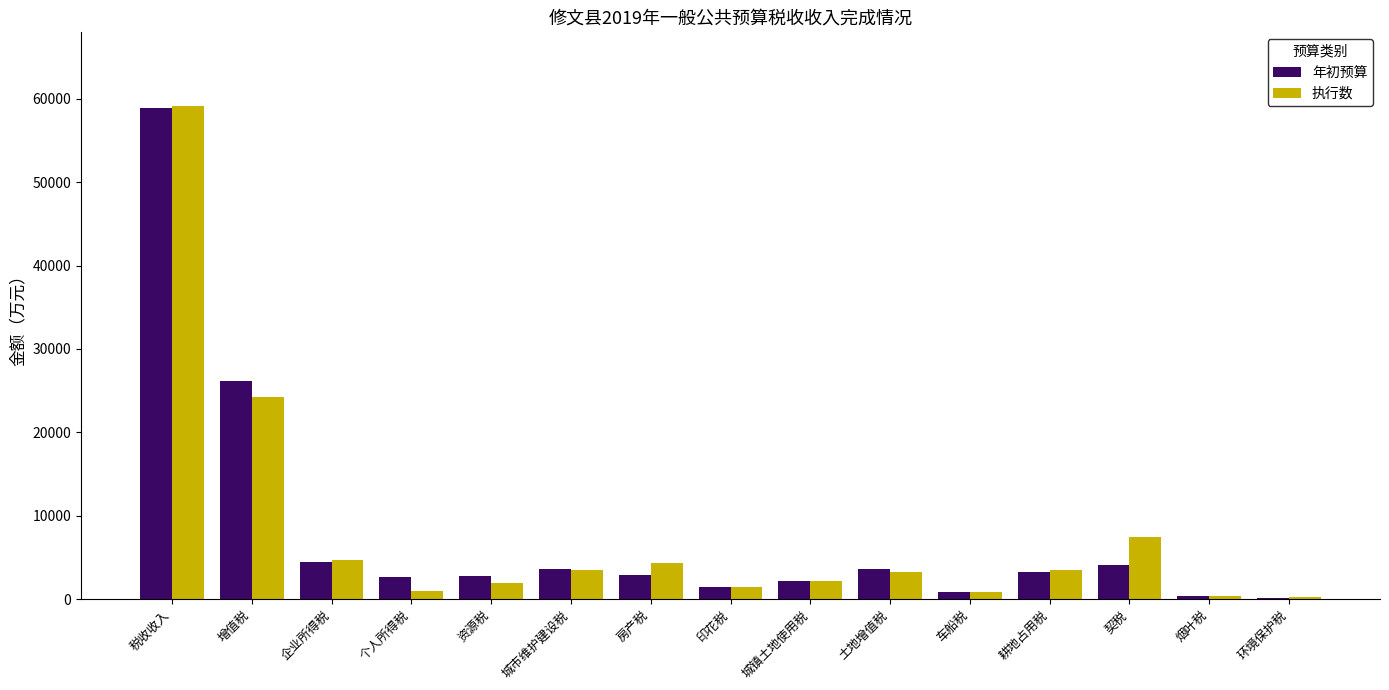

What is the sum of the 年初预算 values at 土地增值税 and 企业所得税?

8121